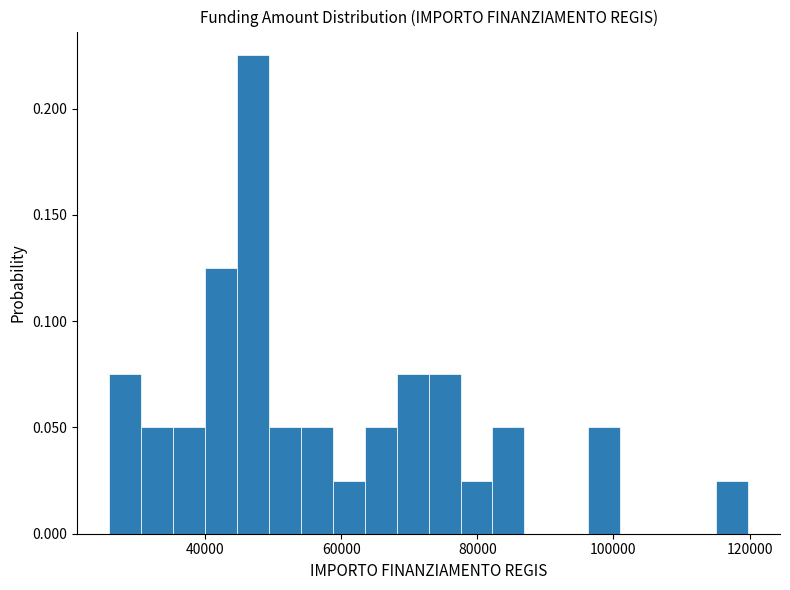

Around what value on the x-axis is the tallest bar? Give the approximate position of its centre, as read against the axis.

46000